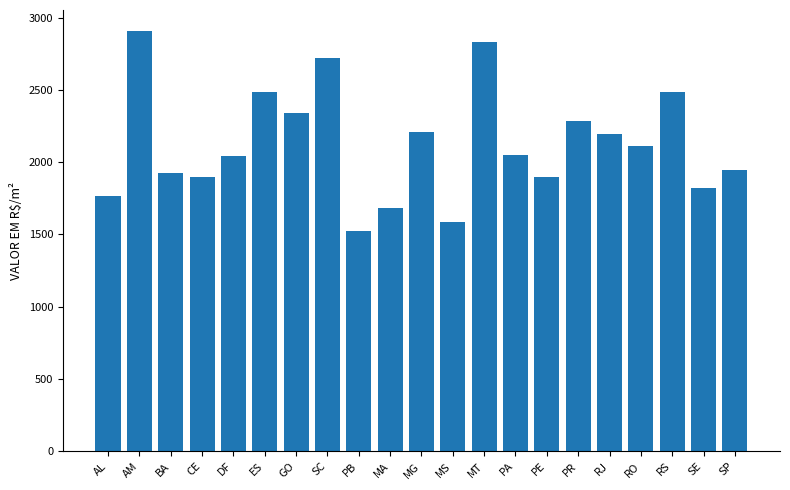

What is the sum of all values?

44708.5